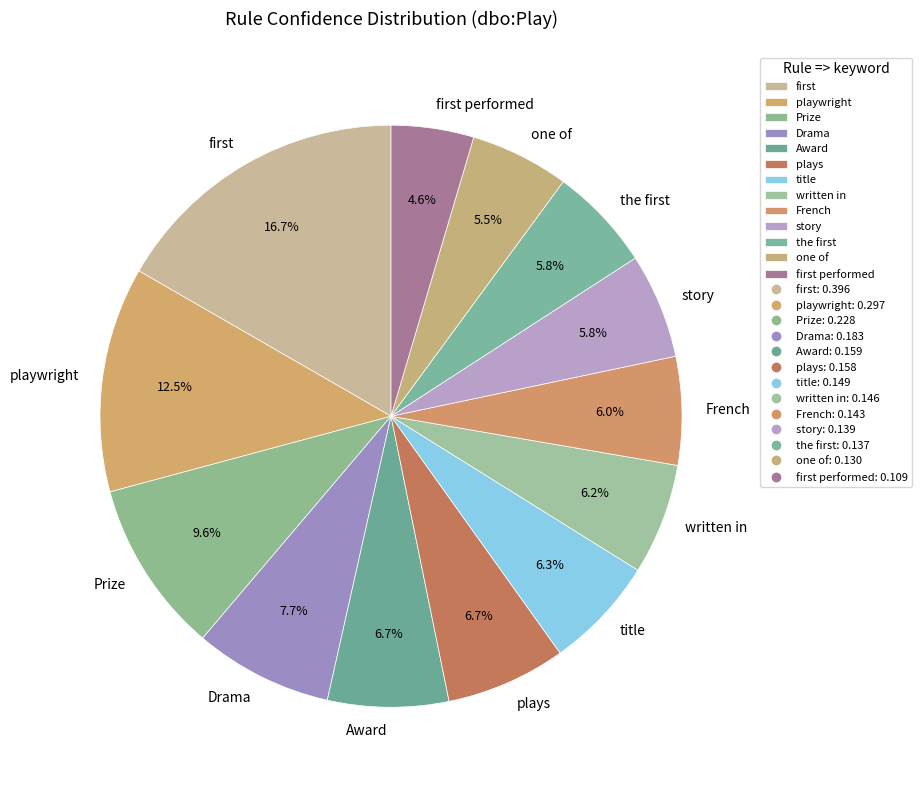

How many slices are in this pie chart?

13